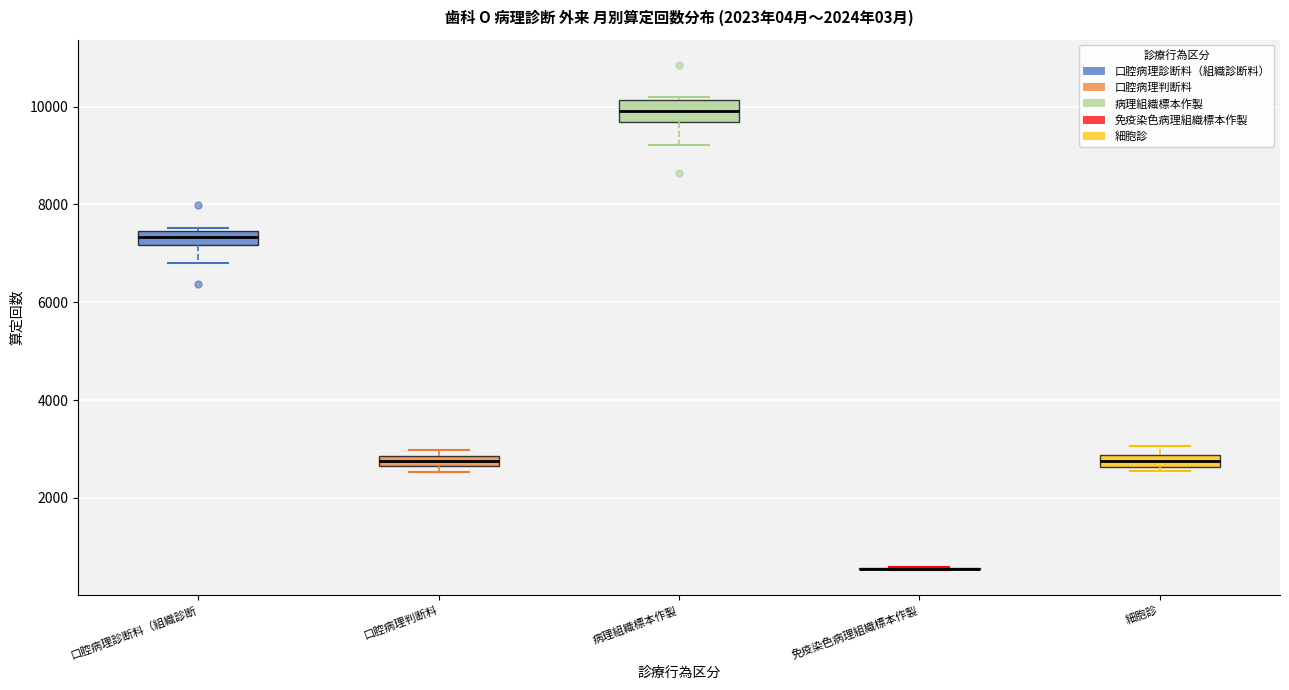

Where does the lower whisker of the box for 病理組織標本作製 end on the y-axis? The values are not printed on the chart, so give them approximately, as read against the axis.

9200